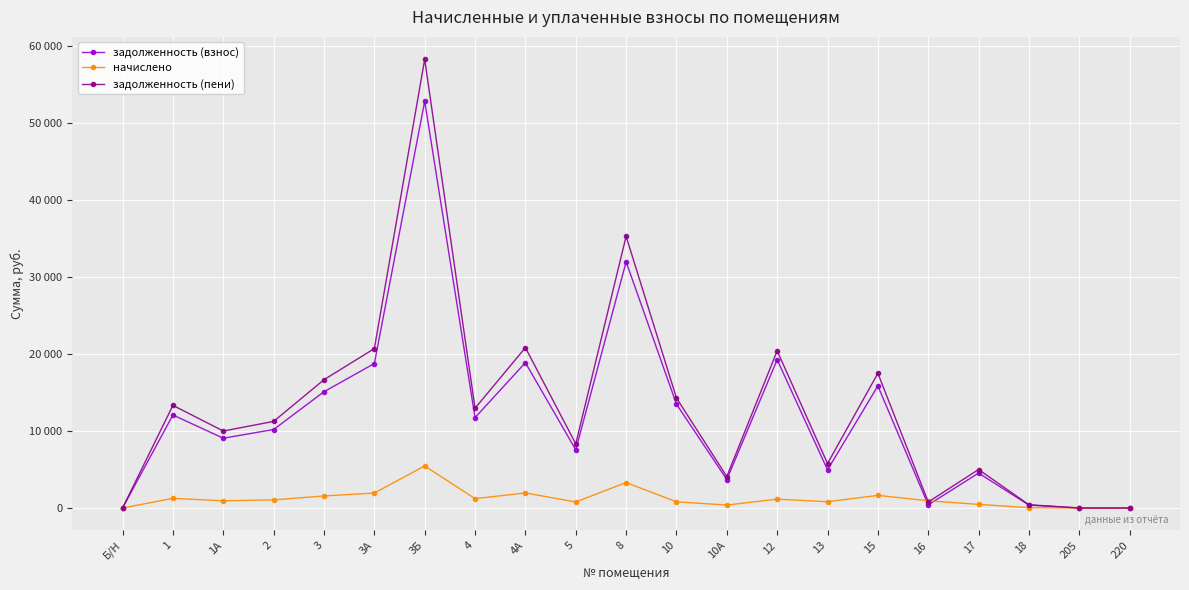

In задолженность (пени), how many points are higher than both neighbors (excluding endpoints)?

7